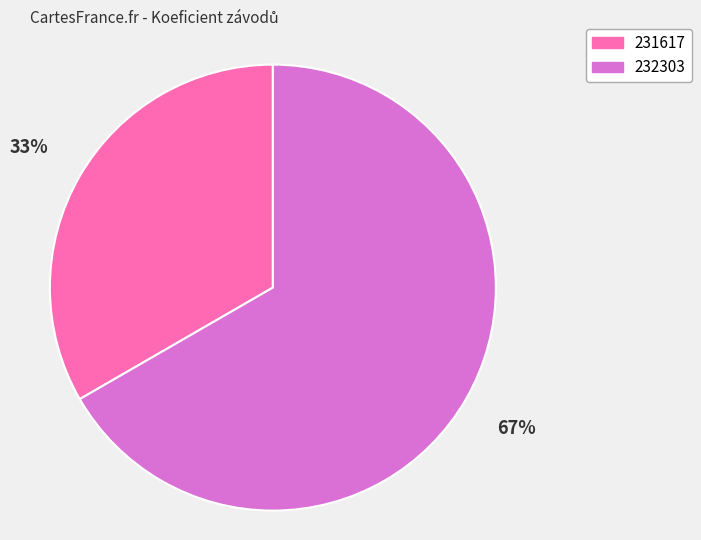

Count the number of slices in the pie.

2